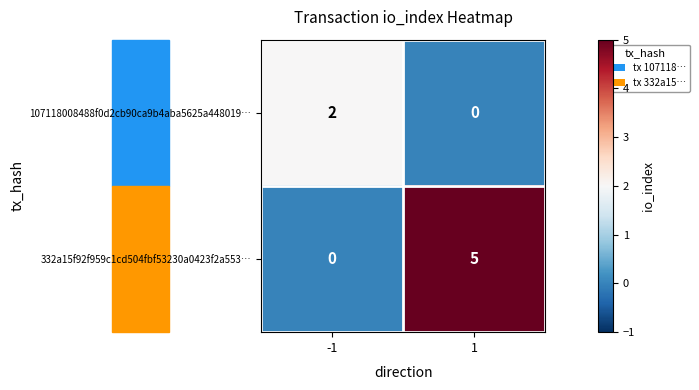

What is the maximum value shown in the chart?

5